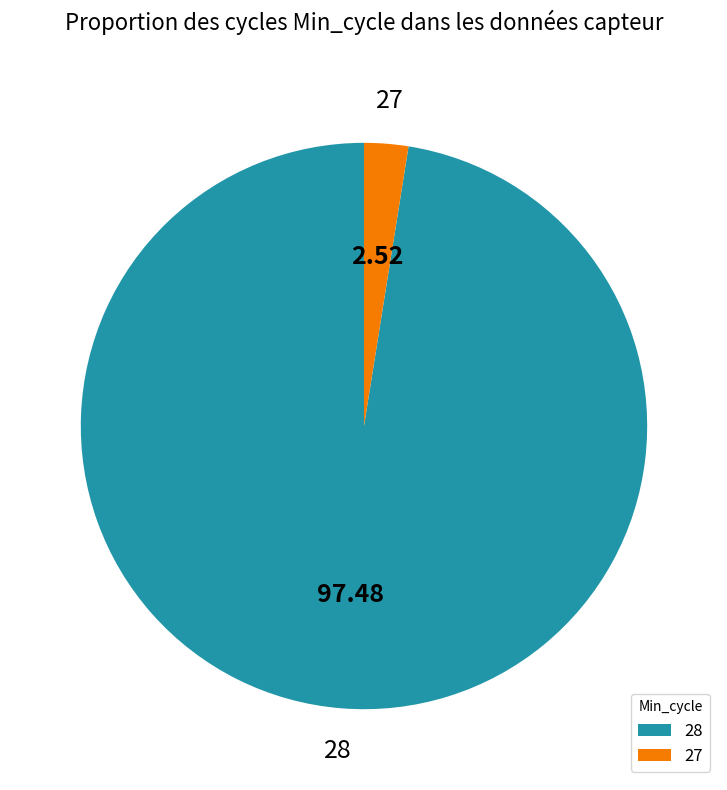

Is the sum of 27 and 28 greater than half?

Yes